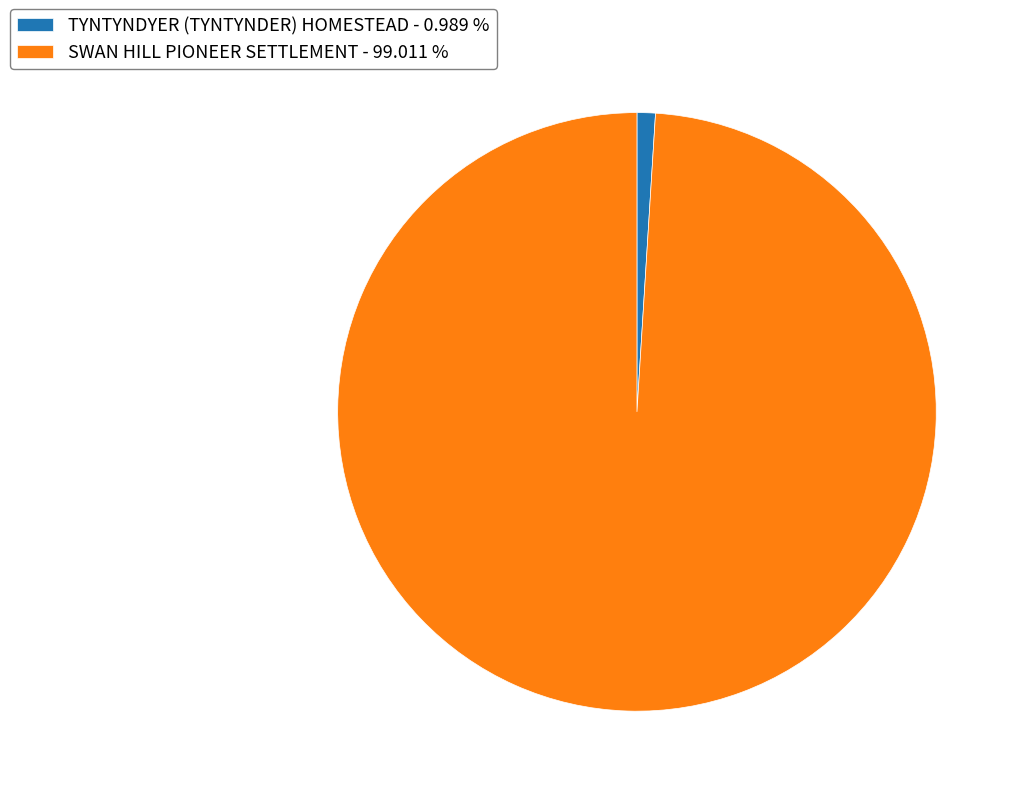

Which has a higher value, TYNTYNDYER (TYNTYNDER) HOMESTEAD - 0.989 % or SWAN HILL PIONEER SETTLEMENT - 99.011 %?

SWAN HILL PIONEER SETTLEMENT - 99.011 %